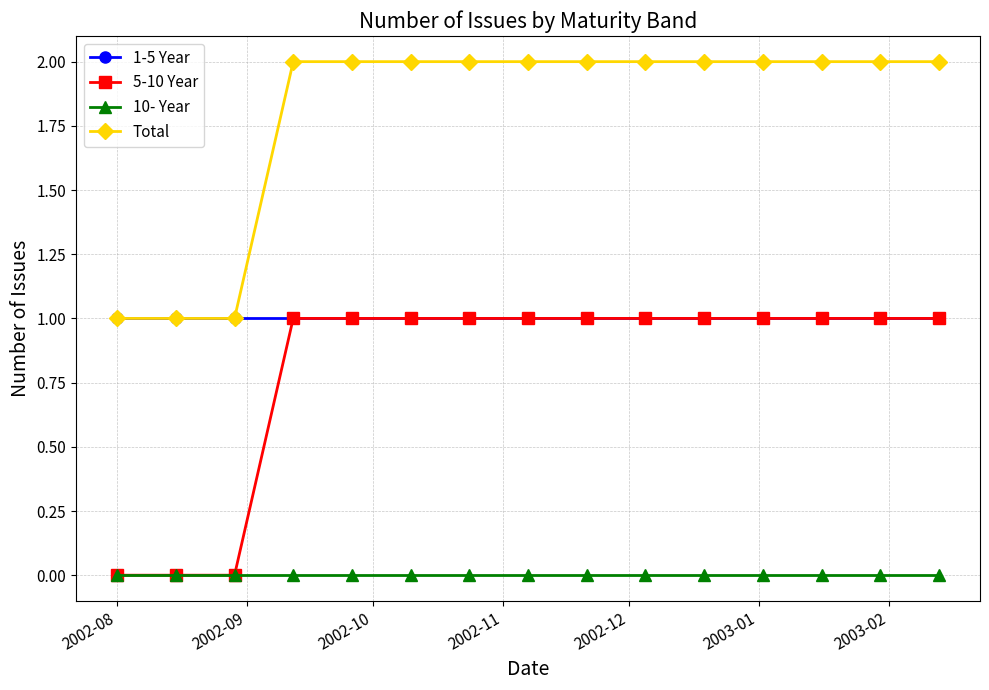

Which series has the largest total across all categories?

Total